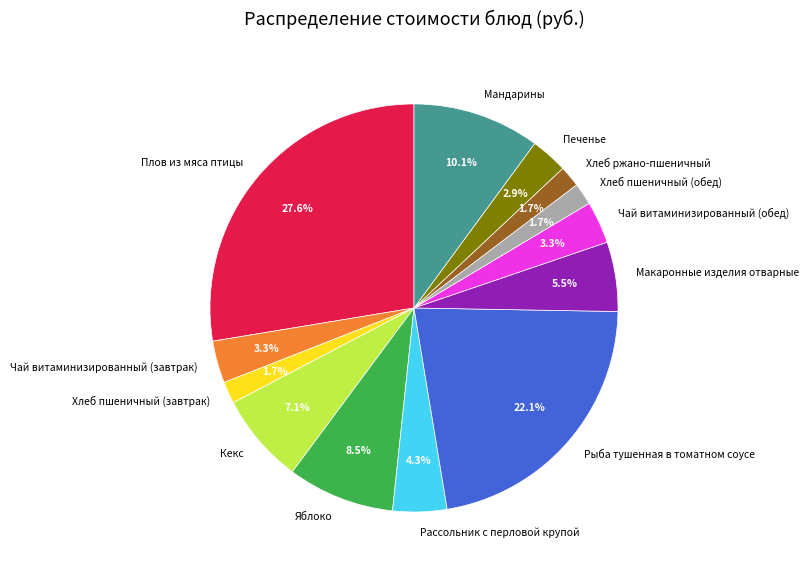

To the nearest percent, what is the average slice percentage?

8%